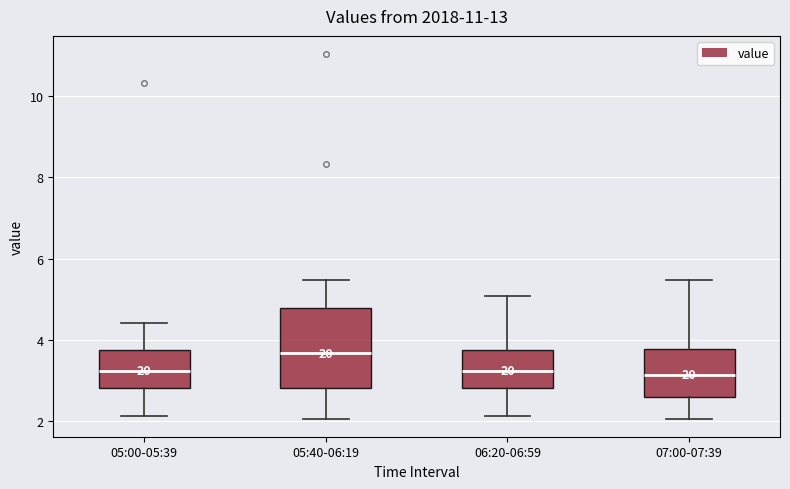

Where is the lower edge of the box for 05:40-06:19 on the y-axis? The values are not printed on the chart, so give them approximately, as read against the axis.

2.8